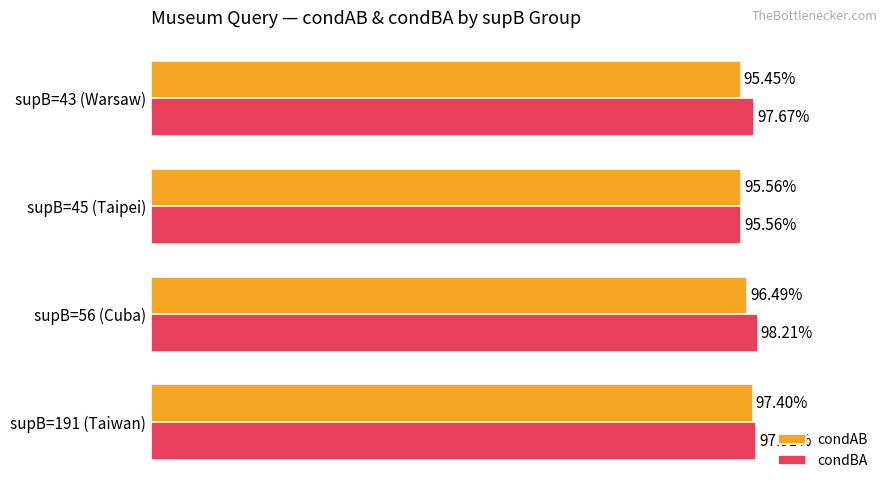

What are all the series names shown in the legend?

condAB, condBA